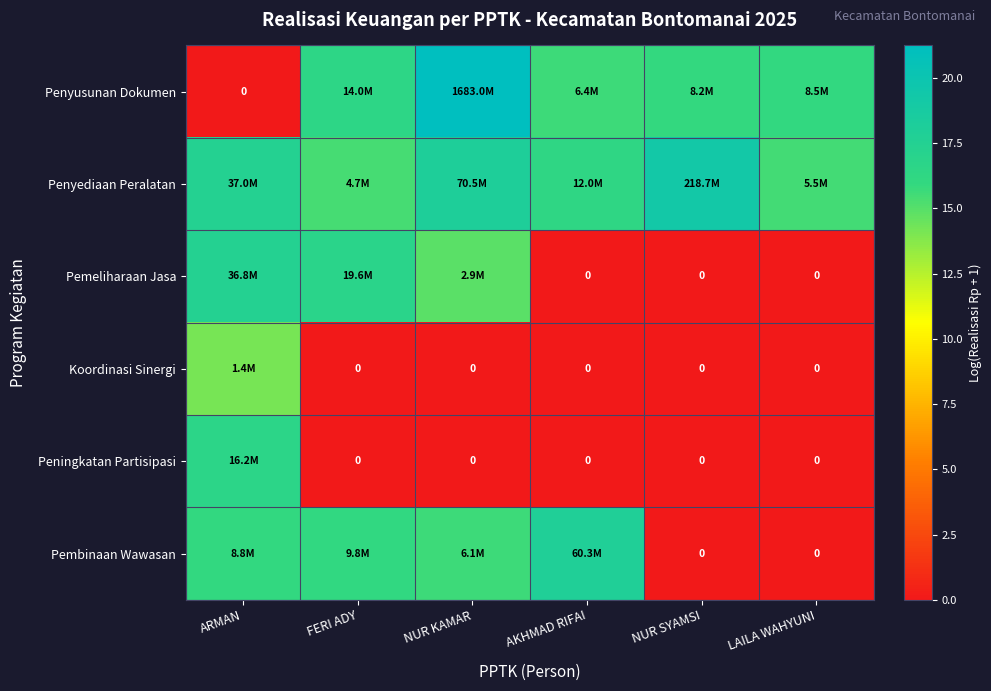

What is the average value of the Peningkatan Partisipasi series?

2.8